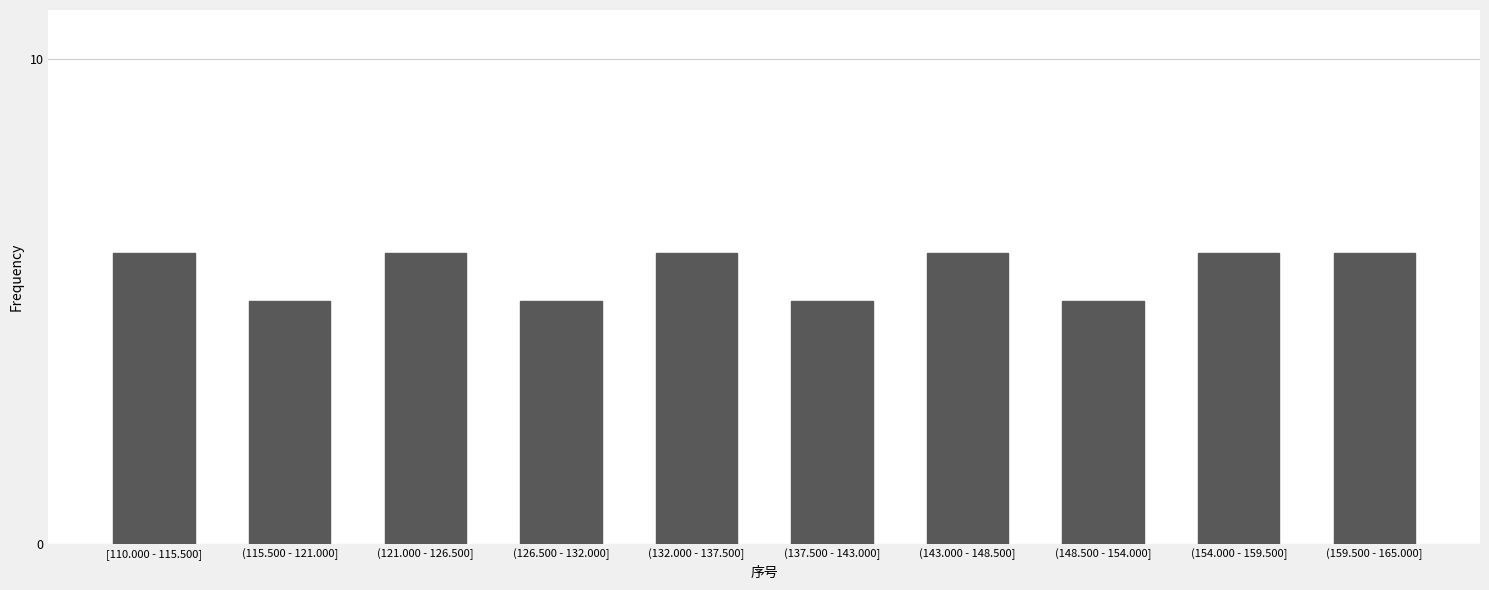

Reading left to right, extract all data points from this chart.

6	5	6	5	6	5	6	5	6	6